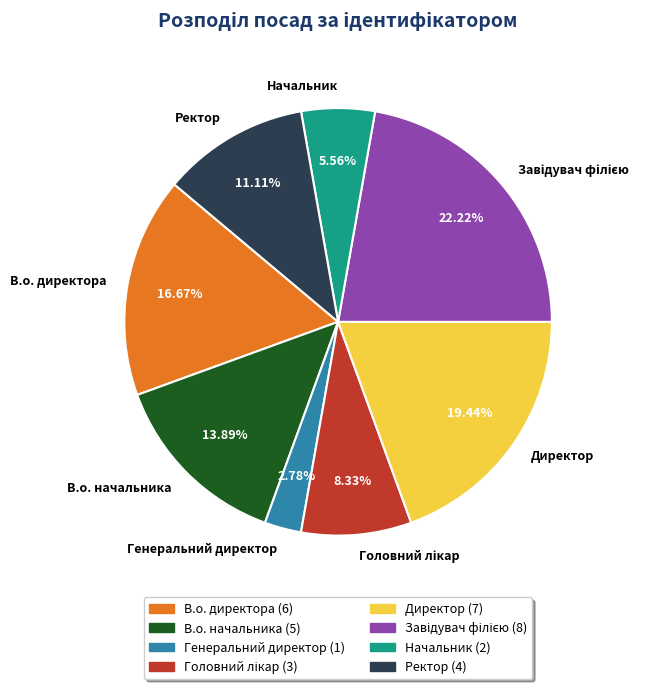

Which category has the smallest portion of the pie?

Генеральний директор